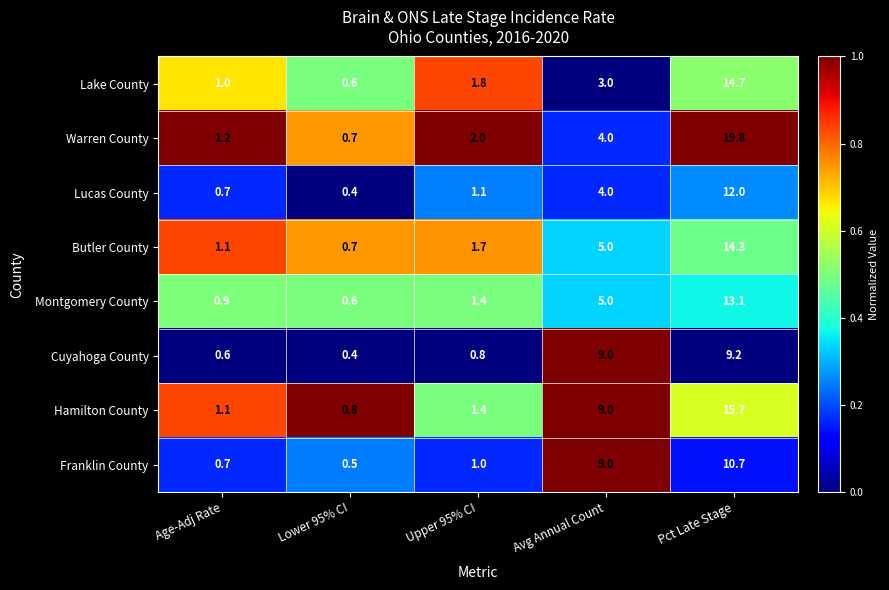

The Warren County series shows 2.0 at Upper 95% CI. True or false?

True